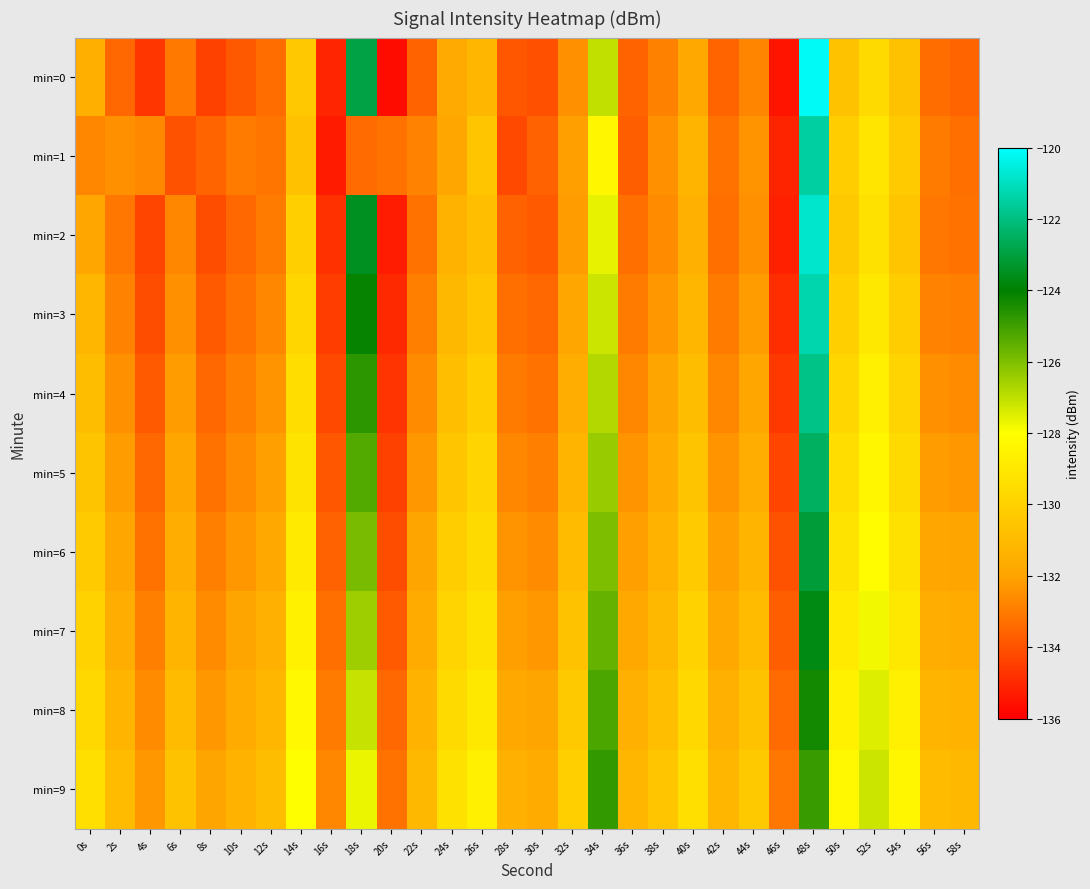

Reading left to right, transcribe all the data shown in this chart.

min=0: 0s=-131.5	2s=-133.4	4s=-134.7	6s=-133.1	8s=-134.4	10s=-133.8	12s=-133.4	14s=-130.4	16s=-135.1	18s=-122.9	20s=-135.7	22s=-133.6	24s=-131.8	26s=-131.2	28s=-133.8	30s=-134.1	32s=-132.5	34s=-127.0	36s=-133.6	38s=-132.9	40s=-131.8	42s=-133.5	44s=-132.8	46s=-135.5	48s=-120.2	50s=-130.7	52s=-129.6	54s=-130.7	56s=-133.4	58s=-133.5
min=1: 0s=-132.7	2s=-132.5	4s=-132.7	6s=-134.0	8s=-133.6	10s=-133.0	12s=-133.1	14s=-130.7	16s=-135.3	18s=-133.4	20s=-133.2	22s=-132.8	24s=-131.9	26s=-130.5	28s=-134.2	30s=-133.6	32s=-132.1	34s=-128.4	36s=-133.7	38s=-132.5	40s=-131.3	42s=-133.2	44s=-132.4	46s=-135.1	48s=-121.5	50s=-130.2	52s=-129.1	54s=-130.3	56s=-133.0	58s=-133.3
min=2: 0s=-131.9	2s=-133.1	4s=-134.3	6s=-132.7	8s=-134.1	10s=-133.5	12s=-133.0	14s=-130.1	16s=-134.8	18s=-123.5	20s=-135.3	22s=-133.2	24s=-131.4	26s=-130.8	28s=-133.6	30s=-133.8	32s=-132.2	34s=-127.6	36s=-133.3	38s=-132.6	40s=-131.5	42s=-133.3	44s=-132.5	46s=-135.2	48s=-120.8	50s=-130.4	52s=-129.3	54s=-130.5	56s=-133.1	58s=-133.2
min=3: 0s=-131.2	2s=-132.8	4s=-134.1	6s=-132.5	8s=-133.8	10s=-133.2	12s=-132.7	14s=-129.8	16s=-134.5	18s=-124.1	20s=-135.0	22s=-132.9	24s=-131.1	26s=-130.5	28s=-133.3	30s=-133.5	32s=-131.9	34s=-127.2	36s=-133.0	38s=-132.3	40s=-131.2	42s=-133.0	44s=-132.2	46s=-134.9	48s=-121.3	50s=-130.1	52s=-129.0	54s=-130.2	56s=-132.8	58s=-132.9
min=4: 0s=-130.9	2s=-132.5	4s=-133.8	6s=-132.2	8s=-133.5	10s=-132.9	12s=-132.4	14s=-129.5	16s=-134.2	18s=-124.7	20s=-134.7	22s=-132.6	24s=-130.8	26s=-130.2	28s=-133.0	30s=-133.2	32s=-131.6	34s=-126.8	36s=-132.7	38s=-132.0	40s=-130.9	42s=-132.7	44s=-131.9	46s=-134.6	48s=-121.9	50s=-129.8	52s=-128.7	54s=-129.9	56s=-132.5	58s=-132.6
min=5: 0s=-130.6	2s=-132.2	4s=-133.5	6s=-131.9	8s=-133.2	10s=-132.6	12s=-132.1	14s=-129.2	16s=-133.9	18s=-125.3	20s=-134.4	22s=-132.3	24s=-130.5	26s=-129.9	28s=-132.7	30s=-132.9	32s=-131.3	34s=-126.4	36s=-132.4	38s=-131.7	40s=-130.6	42s=-132.4	44s=-131.6	46s=-134.3	48s=-122.5	50s=-129.5	52s=-128.4	54s=-129.6	56s=-132.2	58s=-132.3
min=6: 0s=-130.3	2s=-131.9	4s=-133.2	6s=-131.6	8s=-132.9	10s=-132.3	12s=-131.8	14s=-128.9	16s=-133.6	18s=-125.9	20s=-134.1	22s=-132.0	24s=-130.2	26s=-129.6	28s=-132.4	30s=-132.6	32s=-131.0	34s=-126.0	36s=-132.1	38s=-131.4	40s=-130.3	42s=-132.1	44s=-131.3	46s=-134.0	48s=-123.1	50s=-129.2	52s=-128.1	54s=-129.3	56s=-131.9	58s=-132.0
min=7: 0s=-130.0	2s=-131.6	4s=-132.9	6s=-131.3	8s=-132.6	10s=-132.0	12s=-131.5	14s=-128.6	16s=-133.3	18s=-126.5	20s=-133.8	22s=-131.7	24s=-129.9	26s=-129.3	28s=-132.1	30s=-132.3	32s=-130.7	34s=-125.6	36s=-131.8	38s=-131.1	40s=-130.0	42s=-131.8	44s=-131.0	46s=-133.7	48s=-123.7	50s=-128.9	52s=-127.8	54s=-129.0	56s=-131.6	58s=-131.7
min=8: 0s=-129.7	2s=-131.3	4s=-132.6	6s=-131.0	8s=-132.3	10s=-131.7	12s=-131.2	14s=-128.3	16s=-133.0	18s=-127.1	20s=-133.5	22s=-131.4	24s=-129.6	26s=-129.0	28s=-131.8	30s=-132.0	32s=-130.4	34s=-125.2	36s=-131.5	38s=-130.8	40s=-129.7	42s=-131.5	44s=-130.7	46s=-133.4	48s=-124.3	50s=-128.6	52s=-127.5	54s=-128.7	56s=-131.3	58s=-131.4
min=9: 0s=-129.4	2s=-131.0	4s=-132.3	6s=-130.7	8s=-132.0	10s=-131.4	12s=-130.9	14s=-128.0	16s=-132.7	18s=-127.7	20s=-133.2	22s=-131.1	24s=-129.3	26s=-128.7	28s=-131.5	30s=-131.7	32s=-130.1	34s=-124.8	36s=-131.2	38s=-130.5	40s=-129.4	42s=-131.2	44s=-130.4	46s=-133.1	48s=-124.9	50s=-128.3	52s=-127.2	54s=-128.4	56s=-131.0	58s=-131.1